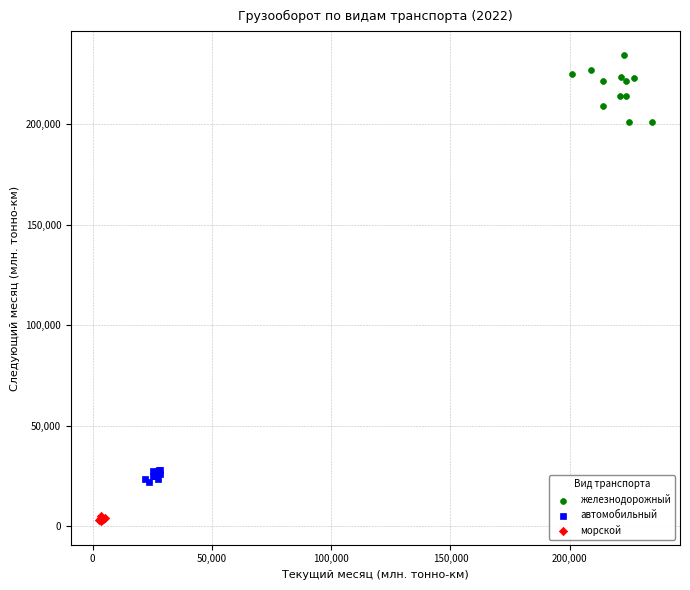

Which series reaches the maximum Y coordinate?

железнодорожный